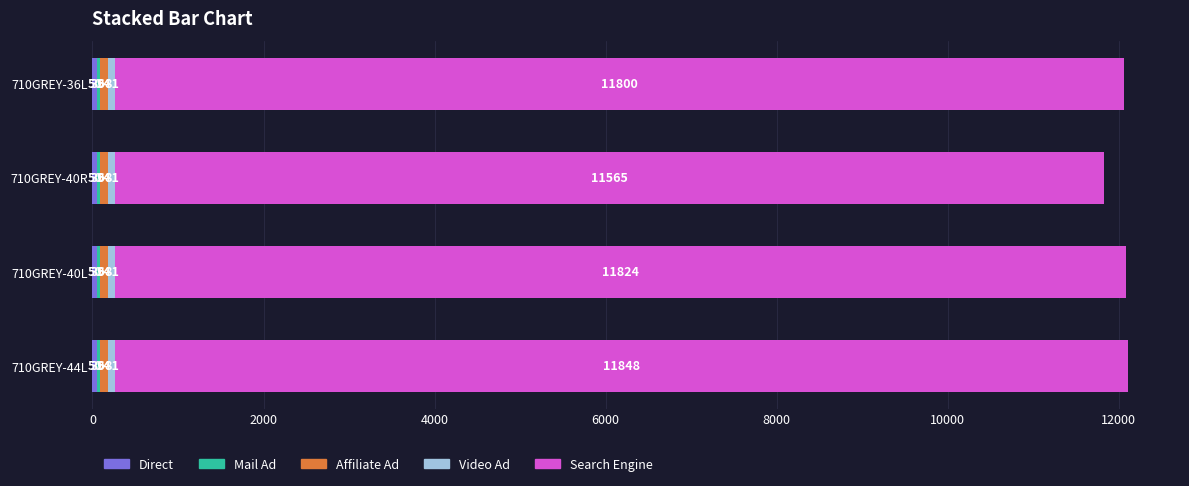

Count the number of categories in the chart.

4